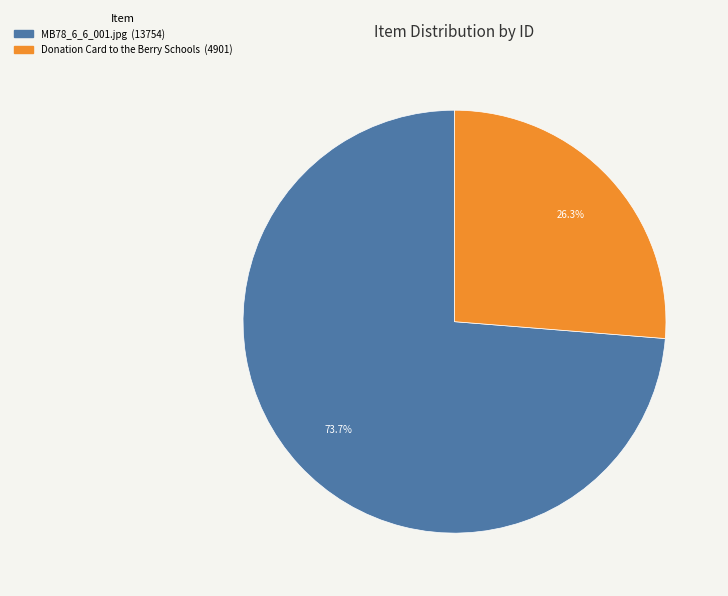

What percentage do MB78_6_6_001.jpg and Donation Card to the Berry Schools together represent?

100.0%